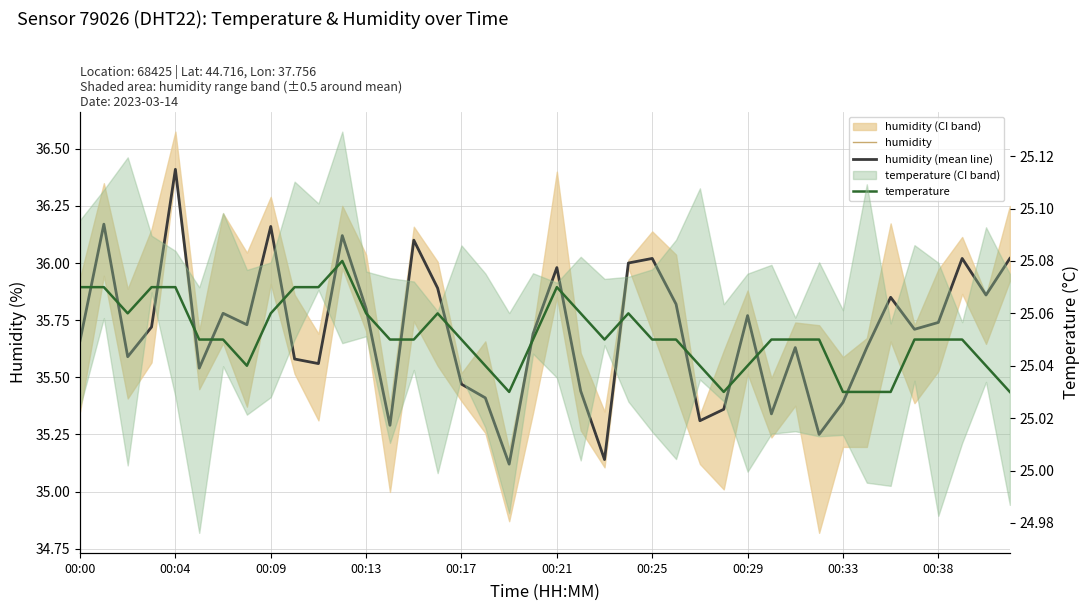

Count the number of categories in the chart.

40